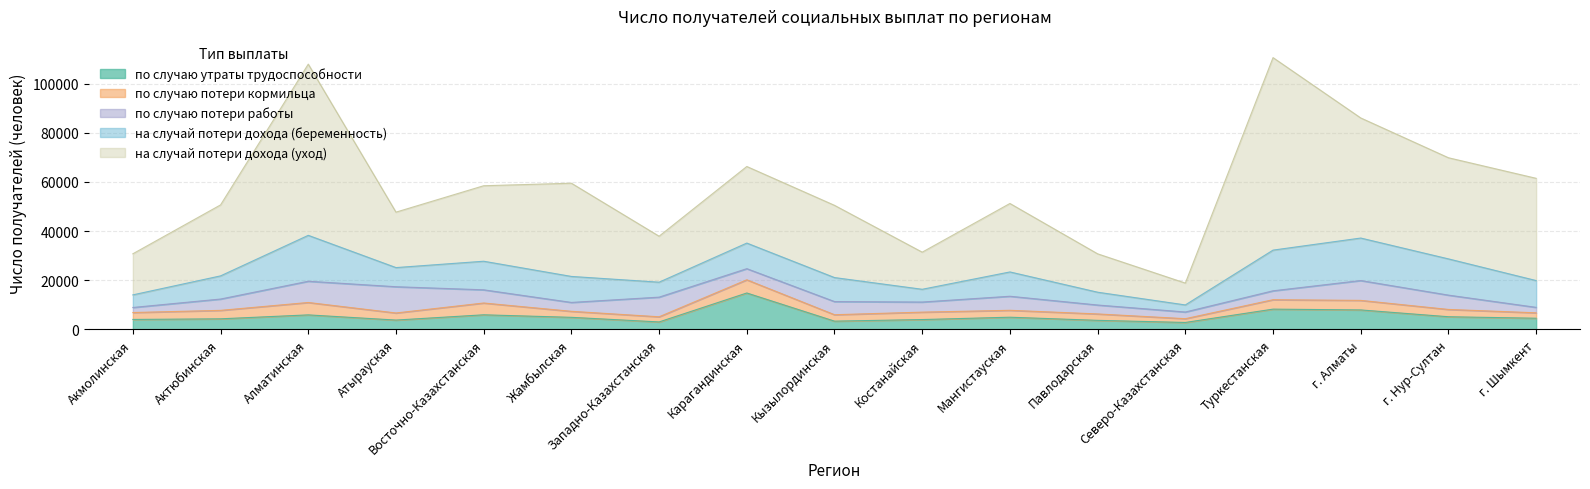

At which category is the sum across all series the highest?

Туркестанская